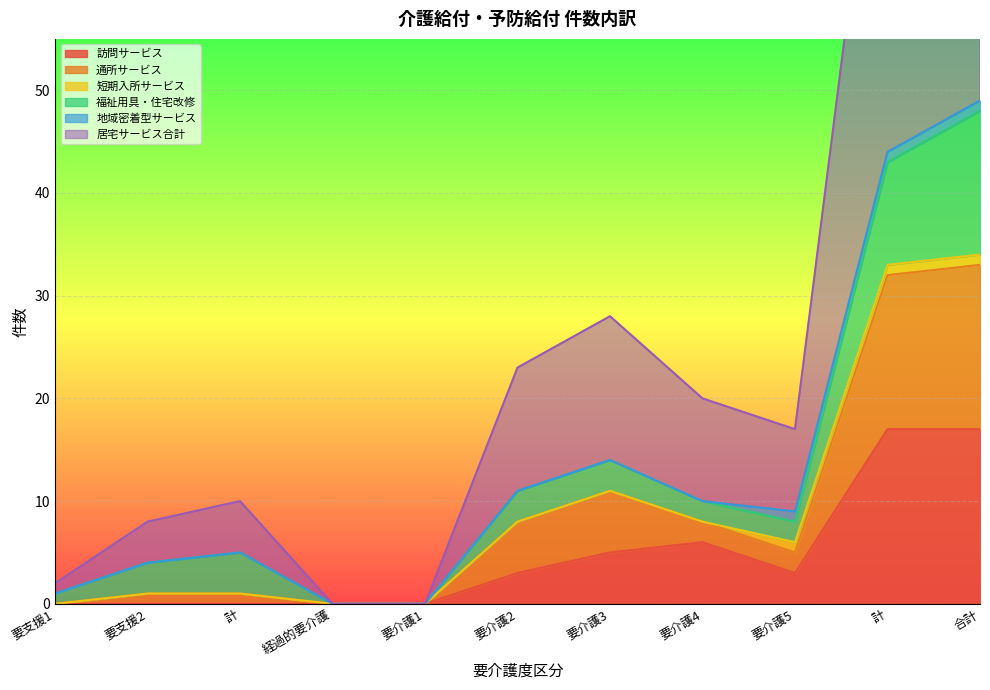

True or false: 通所サービス has a value of 0 at 要介護1.

True